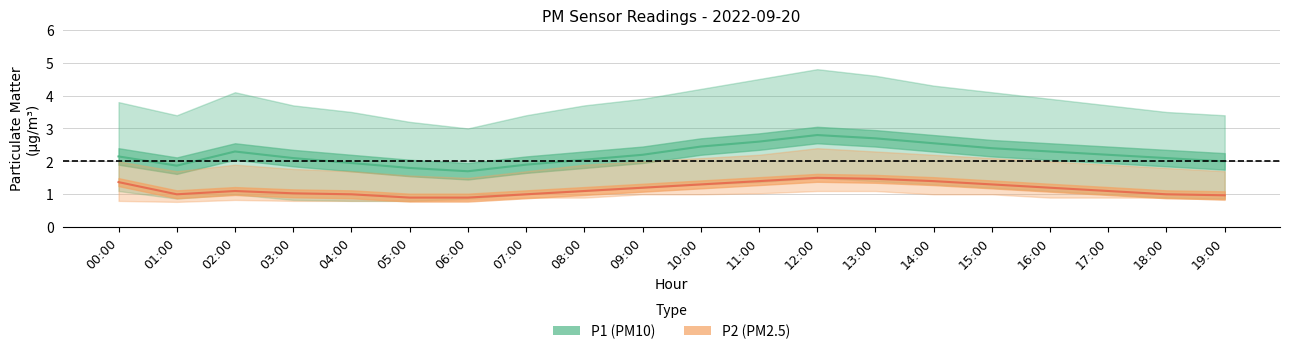

True or false: P1 (PM10) has a value of 3.7 at 13:00.

False